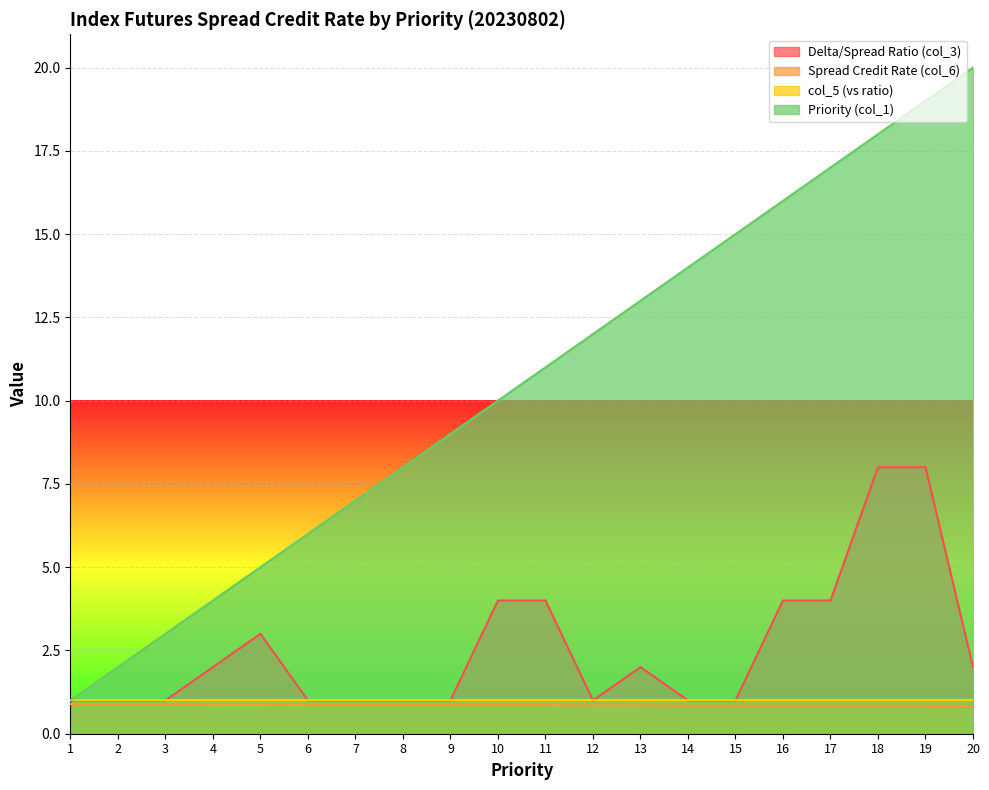

Between 9 and 7, which is larger?

9